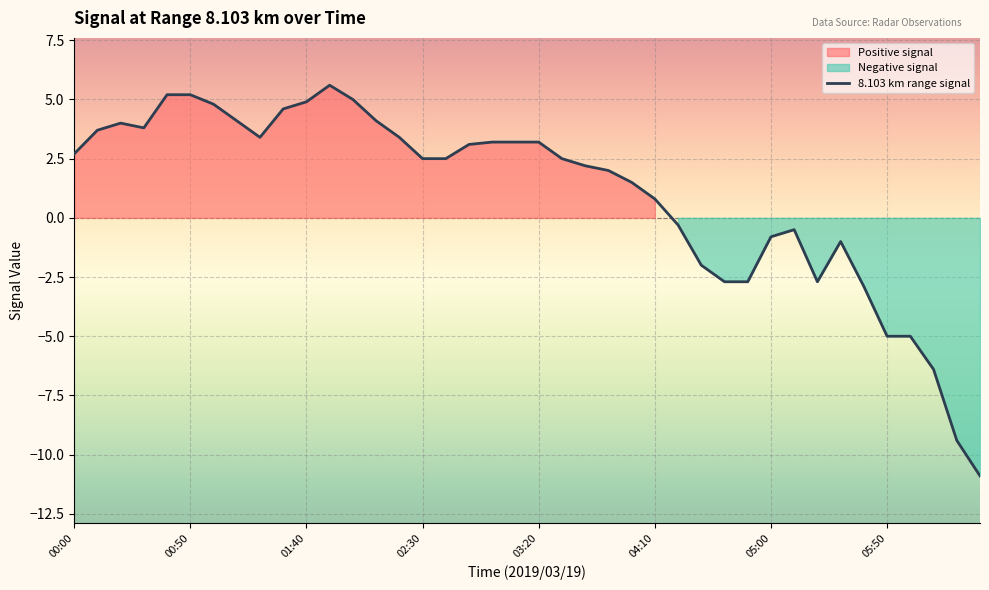

What position from the left is 06:00?

37